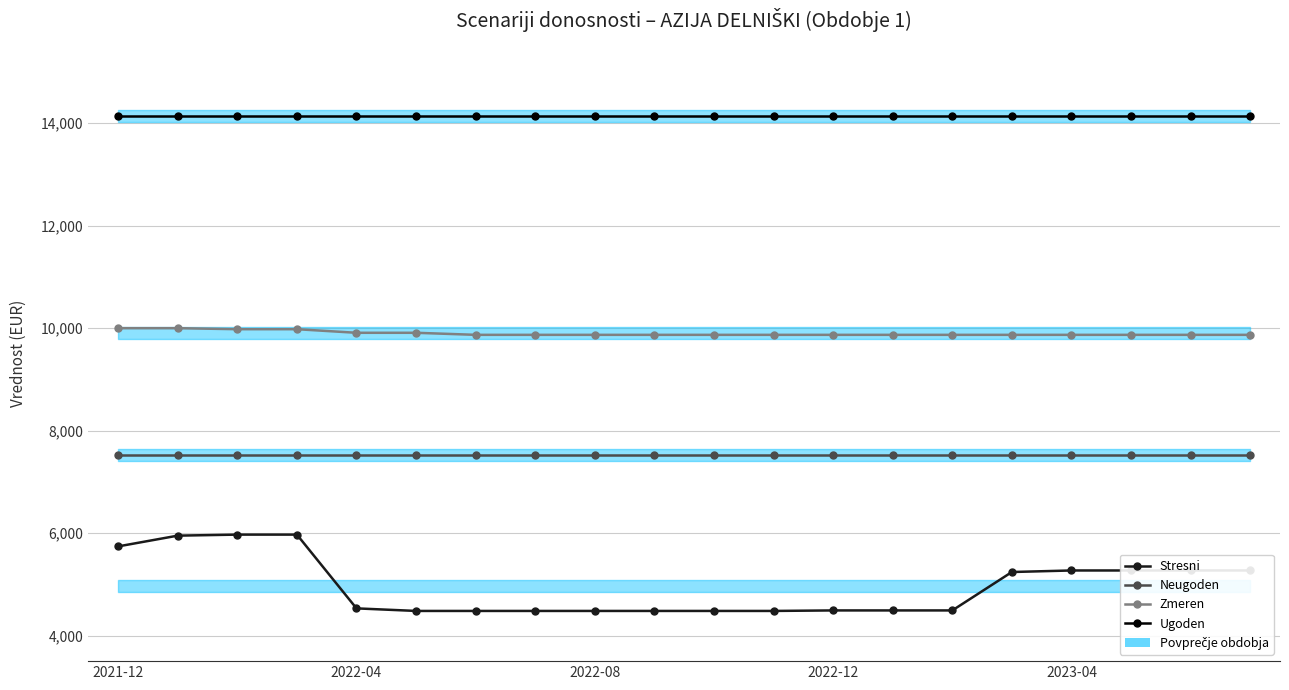

True or false: Zmeren has a value of 5722 at 14.

False